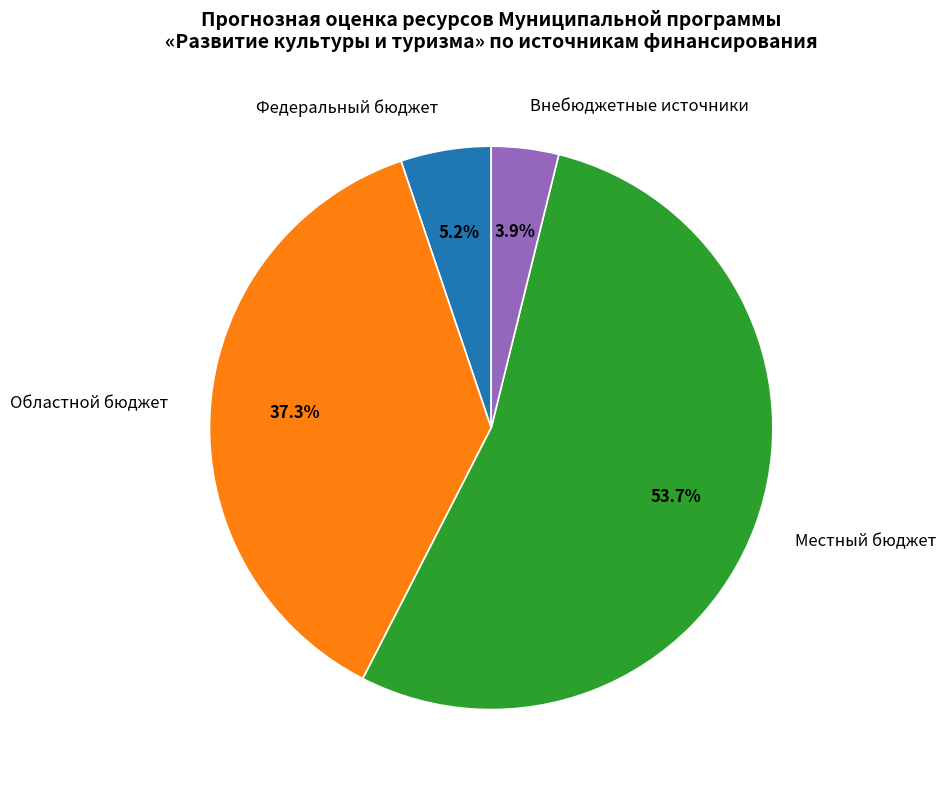

Is the sum of Федеральный бюджет and Областной бюджет greater than half?

No